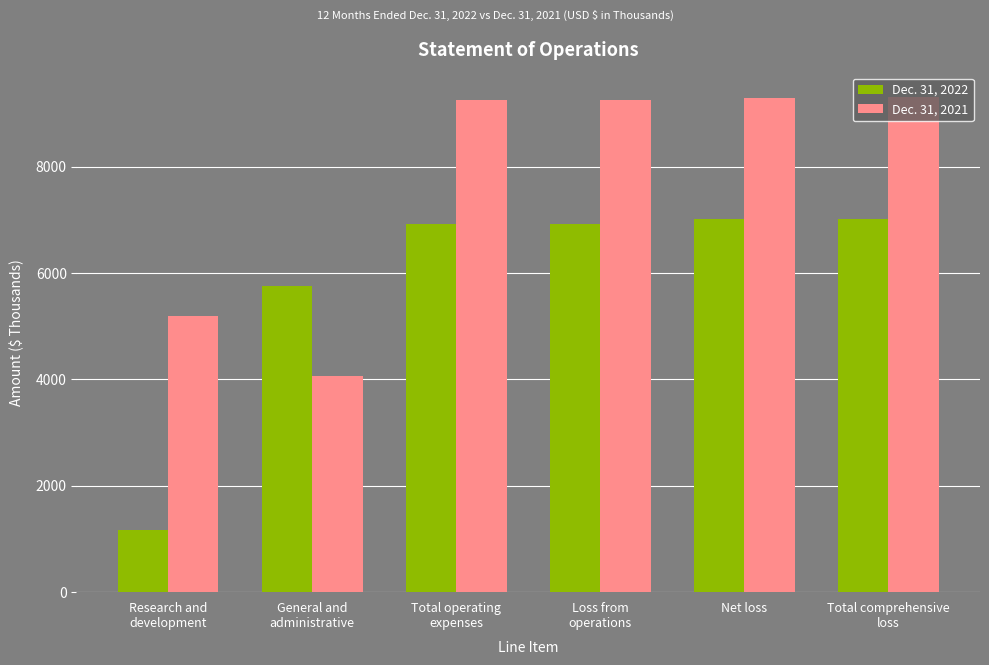

What is the average value of the Dec. 31, 2022 series?

5805